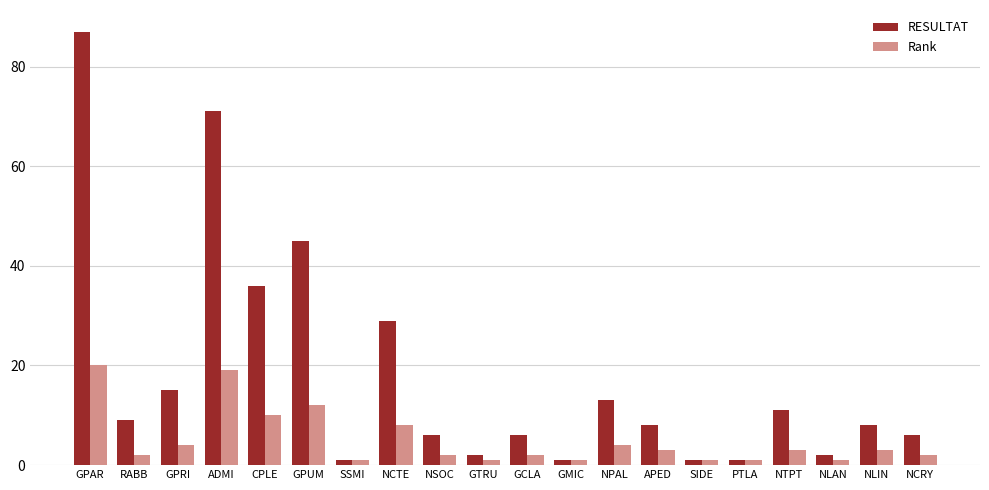

What is the spread (max minus min) of values at NTPT?

8